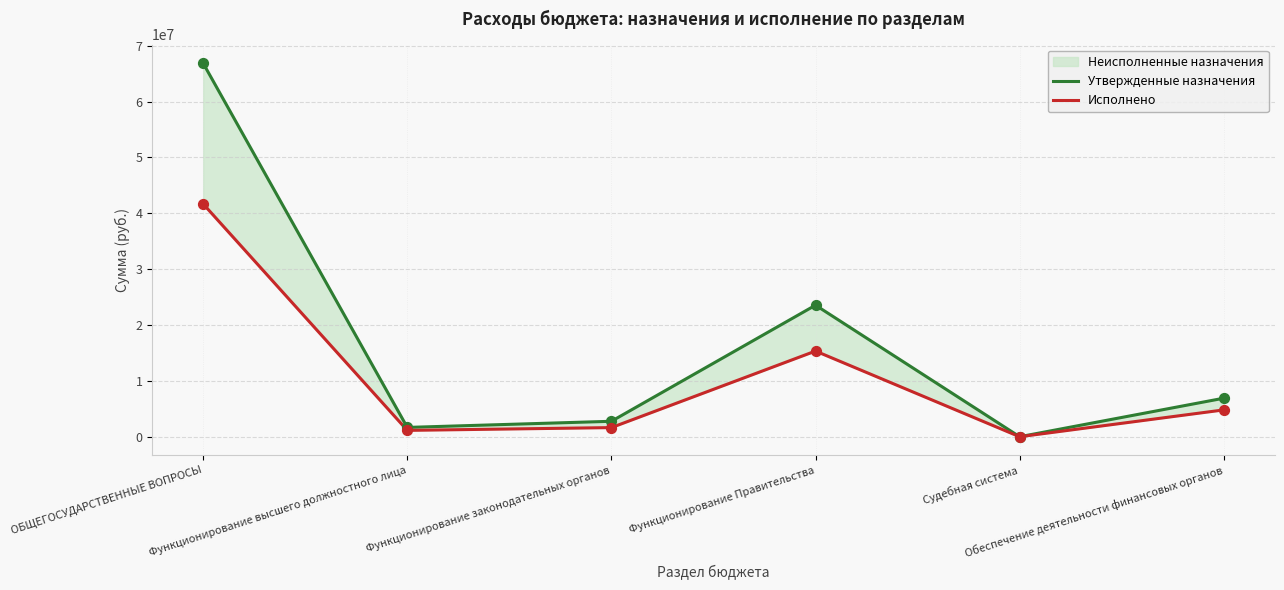

Which series contains the highest Y value?

Утвержденные назначения